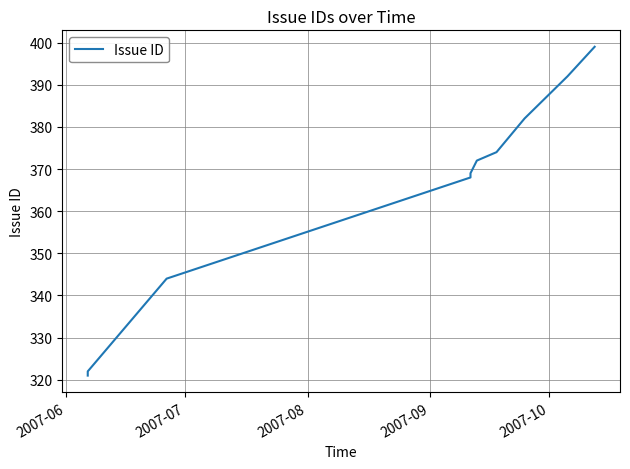

Reading left to right, transcribe all the data shown in this chart.

321	322	344	368	369	372	374	382	392	399